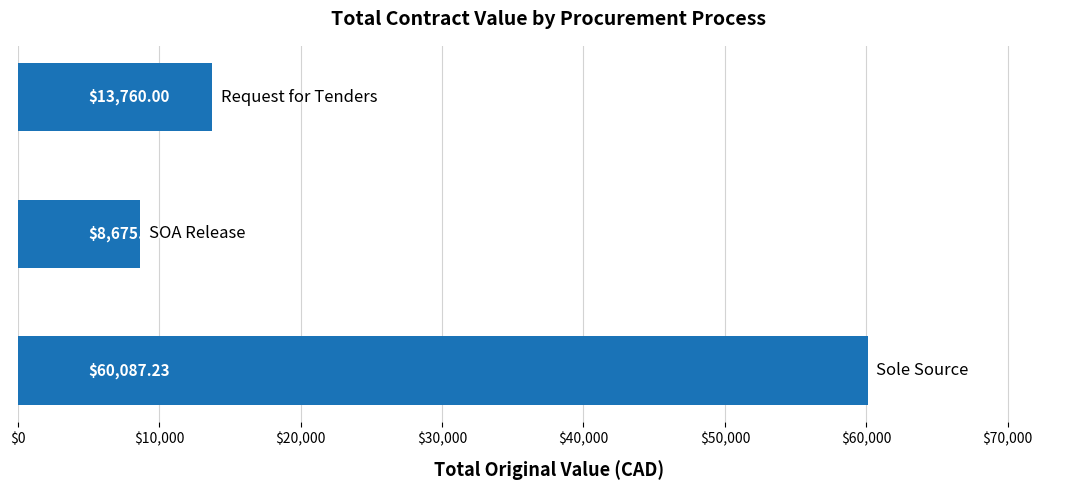

What is the average value?

27507.6